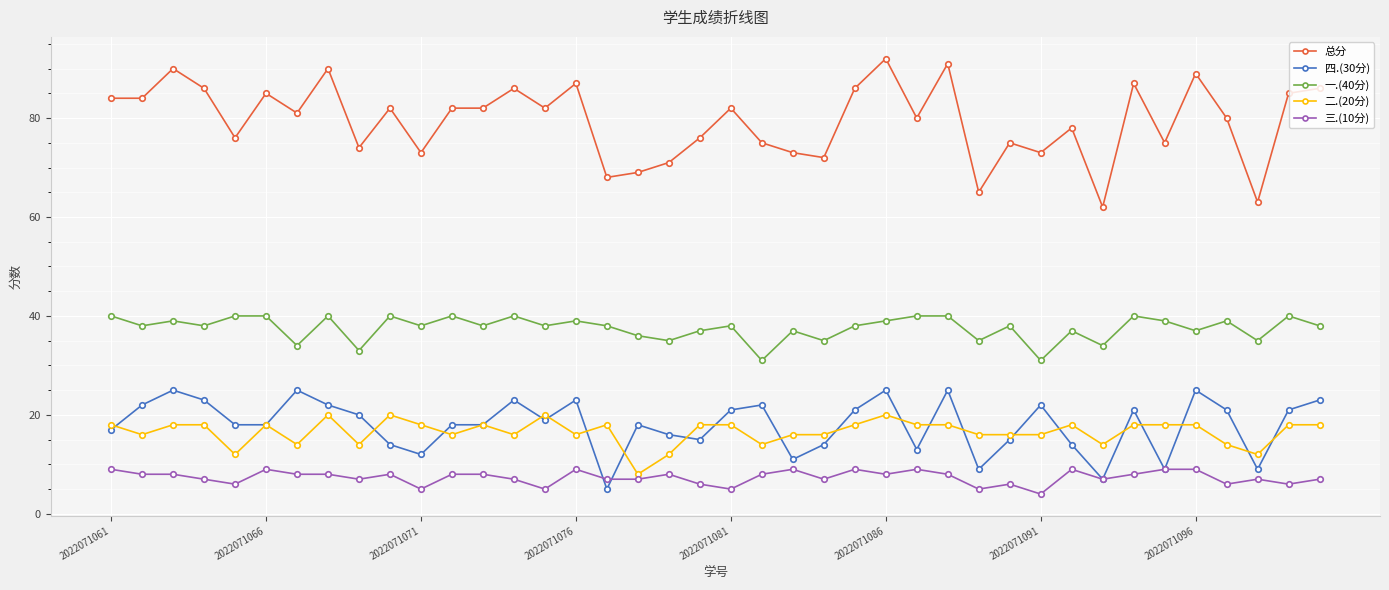

Which series has the largest range (max minus min)?

总分